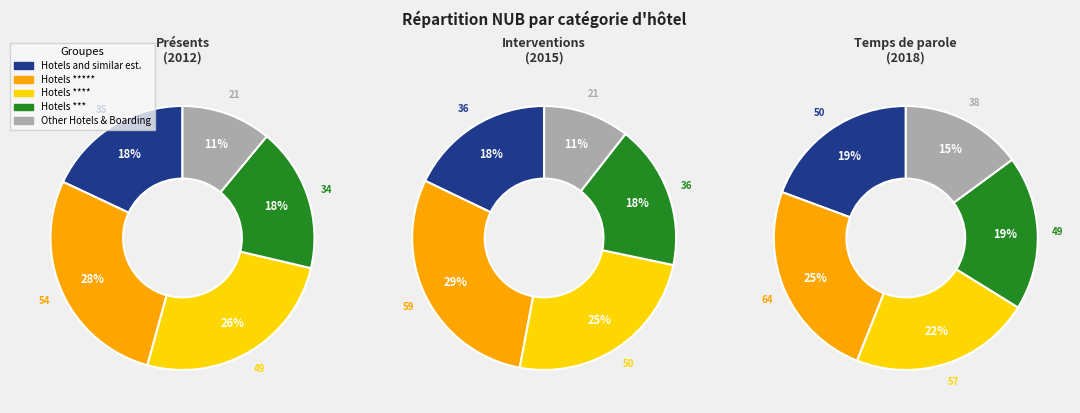

Is there a majority slice in this chart?

No